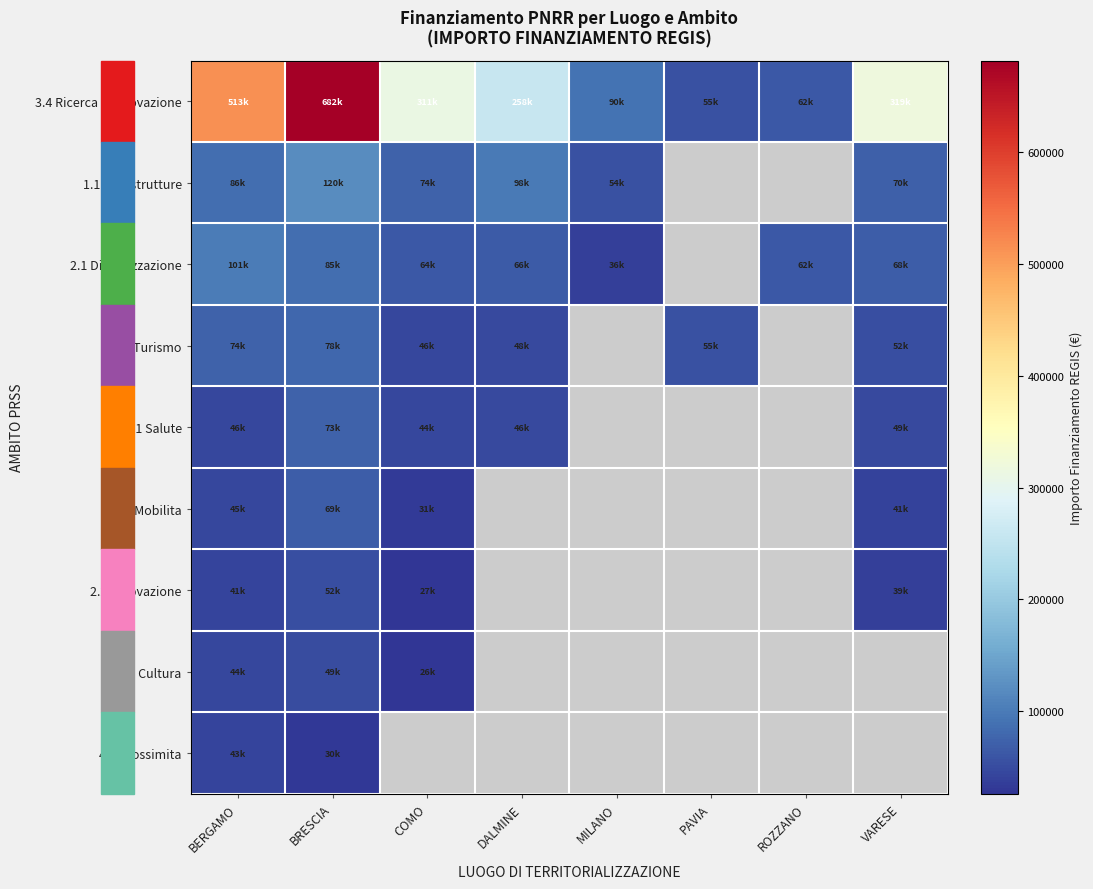

What is the minimum value shown in the chart?

25842.4